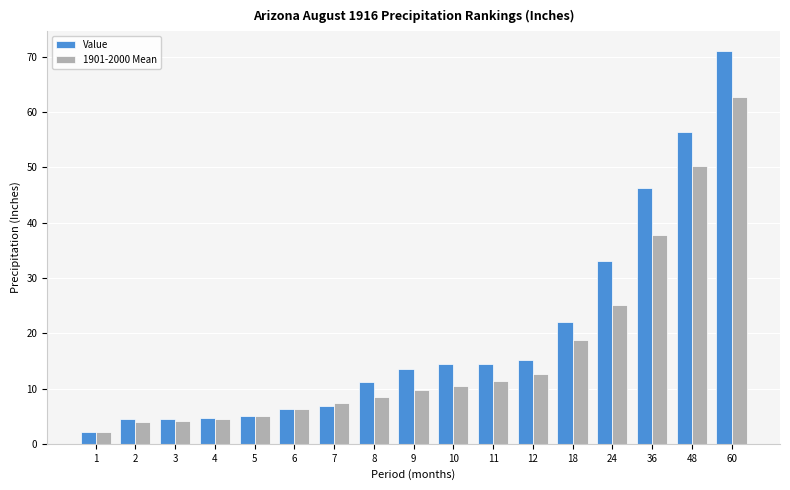

How many bars are there in total?

34